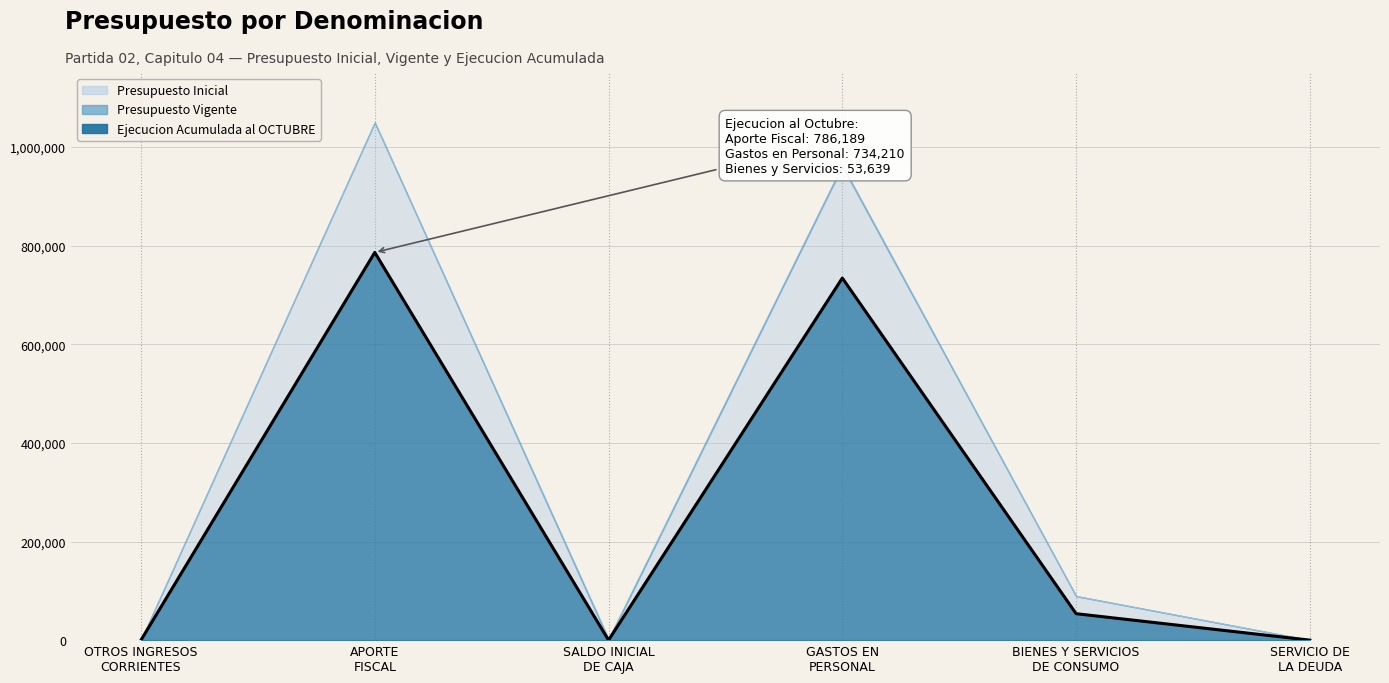

Rank the series by their maximum value, from highest to lowest.

Presupuesto Inicial, Presupuesto Vigente, Ejecucion Acumulada al OCTUBRE